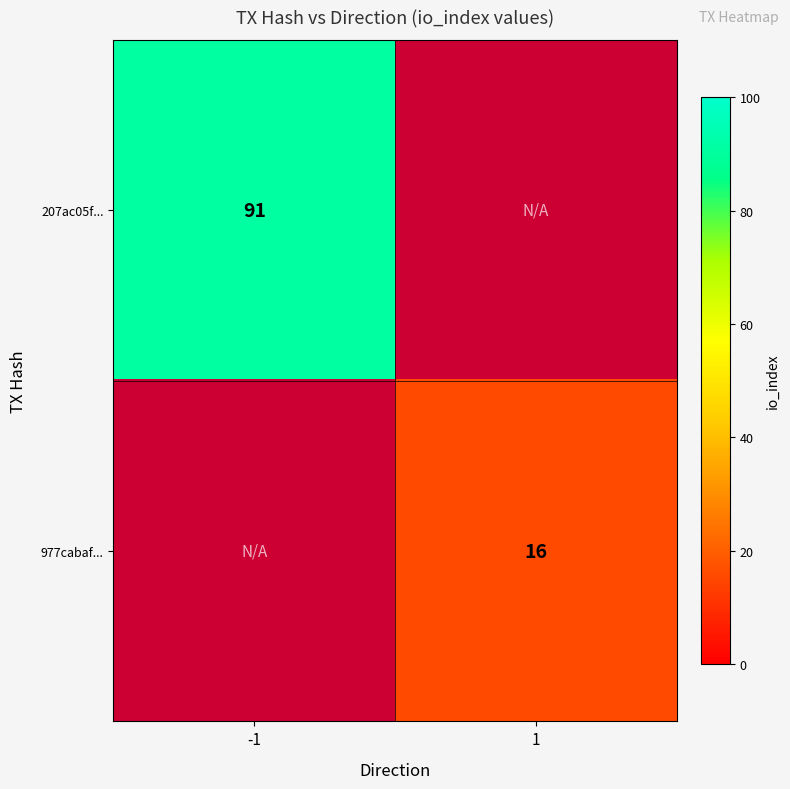

The 977cabaf... series shows 5 at 1. True or false?

False